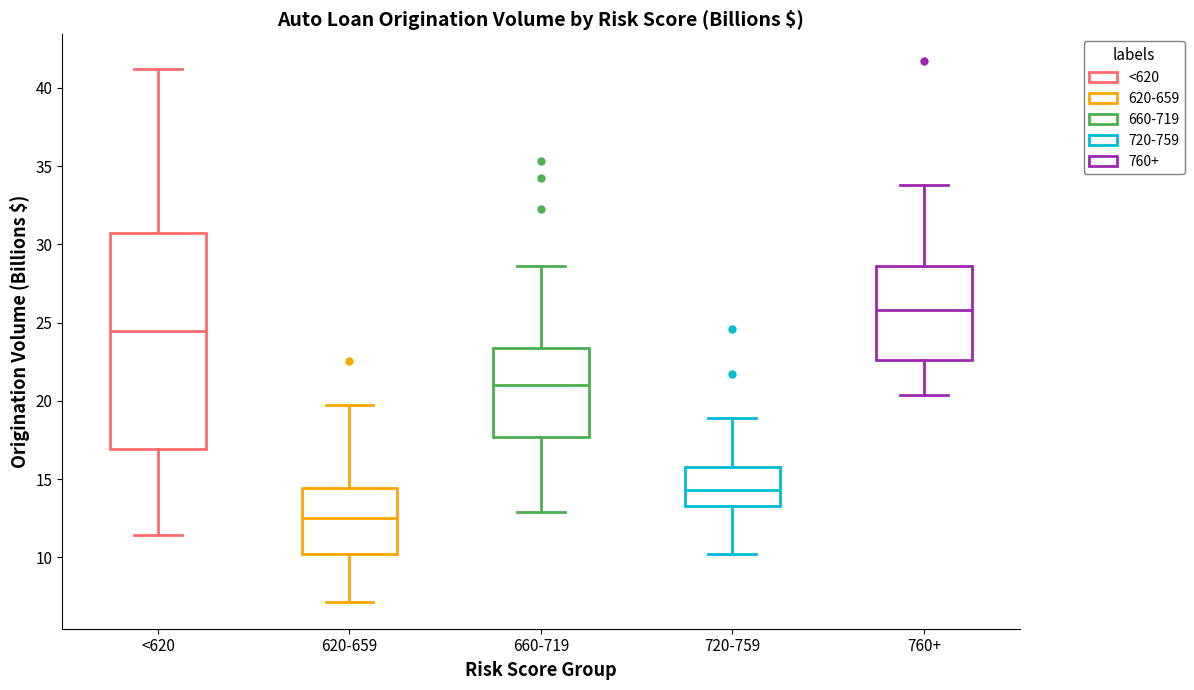

Reading left to right, read every box against the y-axis: the position of its median line, the range the box covers, and the ends of its whiskers. The values are not printed on the chart, so give them approximately, as read against the axis.

<620: median 24.5, box 17.0 to 30.5, whiskers 11.5 to 41.0
620-659: median 12.5, box 10.0 to 14.5, whiskers 7.0 to 19.5
660-719: median 21.0, box 17.5 to 23.5, whiskers 13.0 to 28.5
720-759: median 14.5, box 13.5 to 16.0, whiskers 10.0 to 19.0
760+: median 26.0, box 22.5 to 28.5, whiskers 20.5 to 34.0